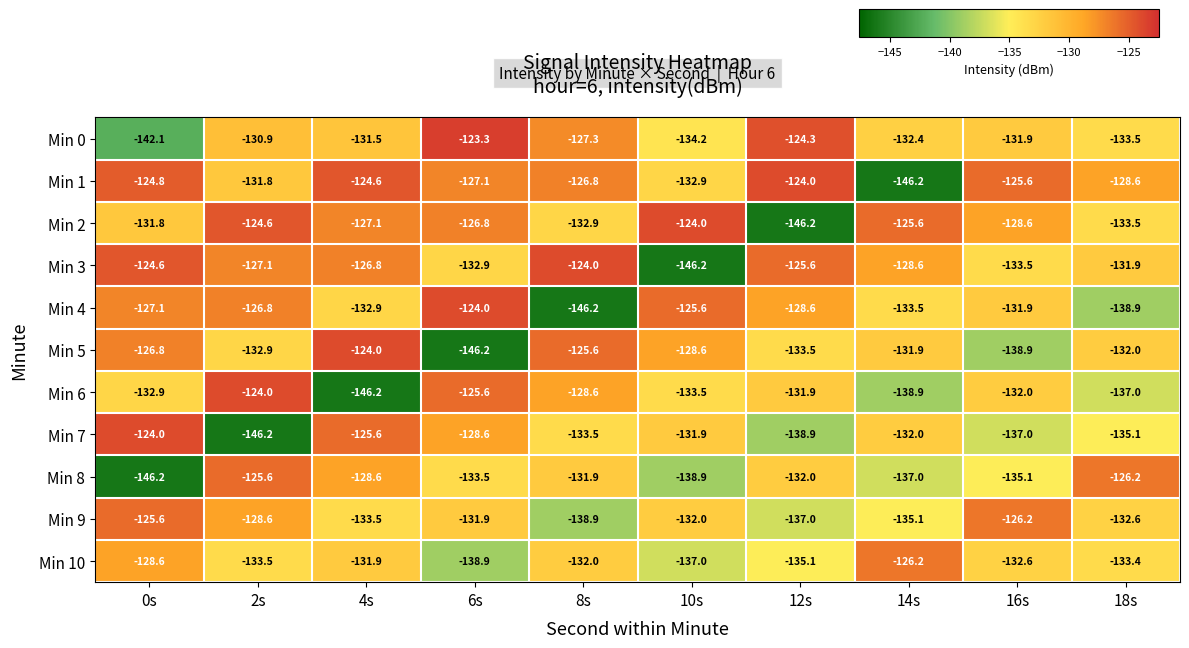

How many distinct data groups are displayed?

11